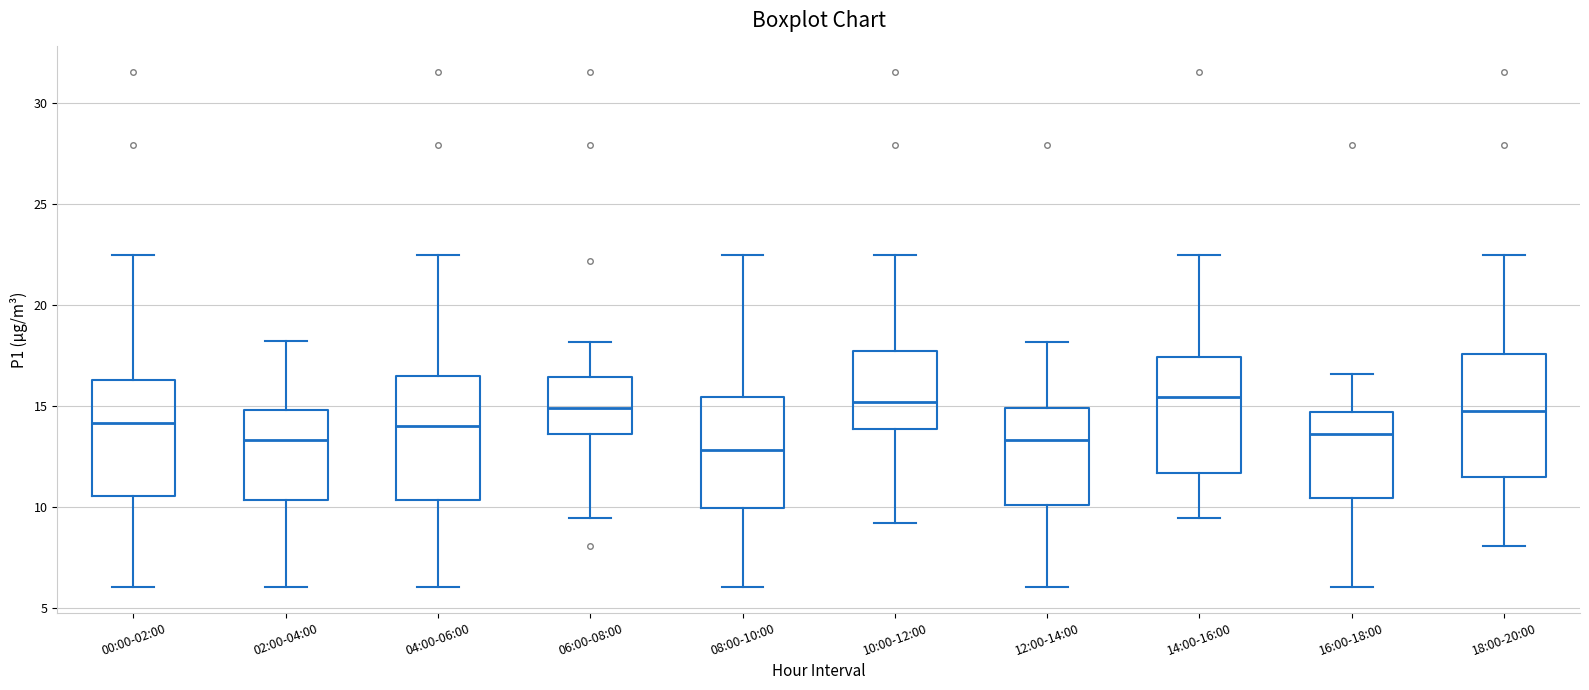

Where does the median line of the box for 14:00-16:00 sit on the y-axis? The values are not printed on the chart, so give them approximately, as read against the axis.

15.5